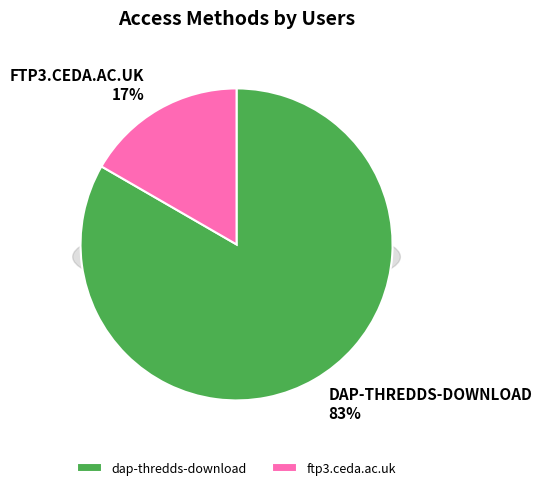

Count the number of slices in the pie.

2